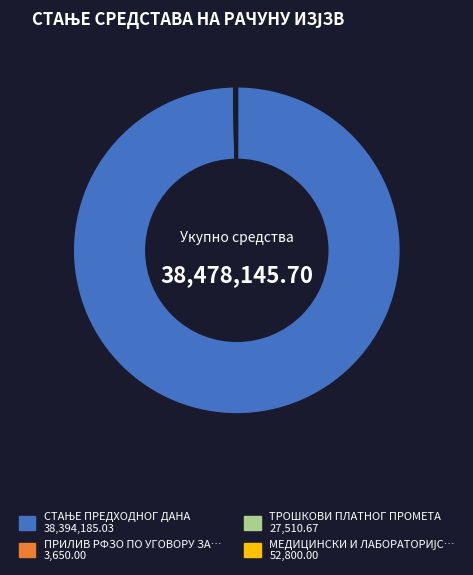

Is there any slice that represents more than half of the pie?

Yes